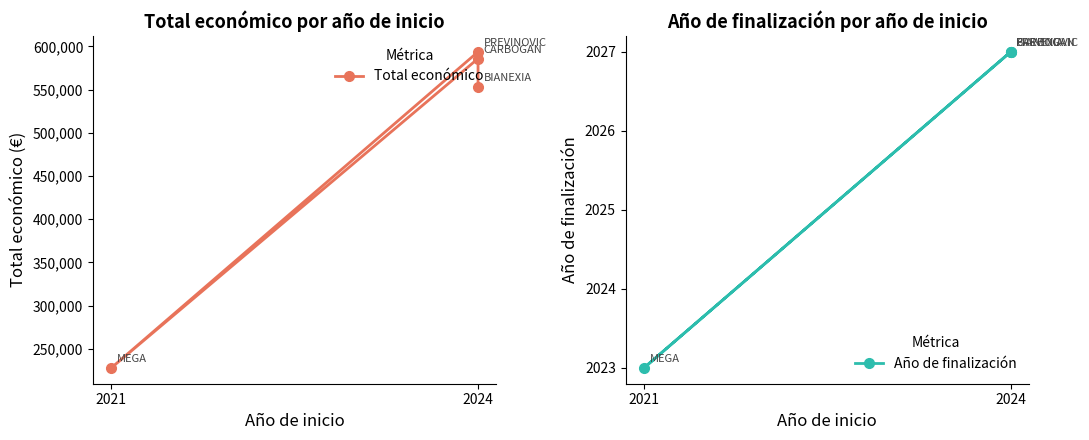

Which series has the largest total across all categories?

Total económico